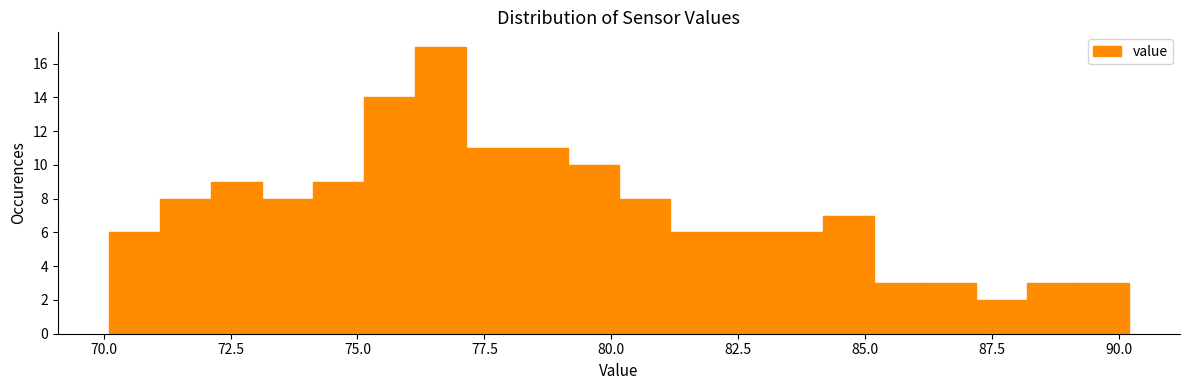

Around what value on the x-axis is the tallest bar? Give the approximate position of its centre, as read against the axis.

76.5